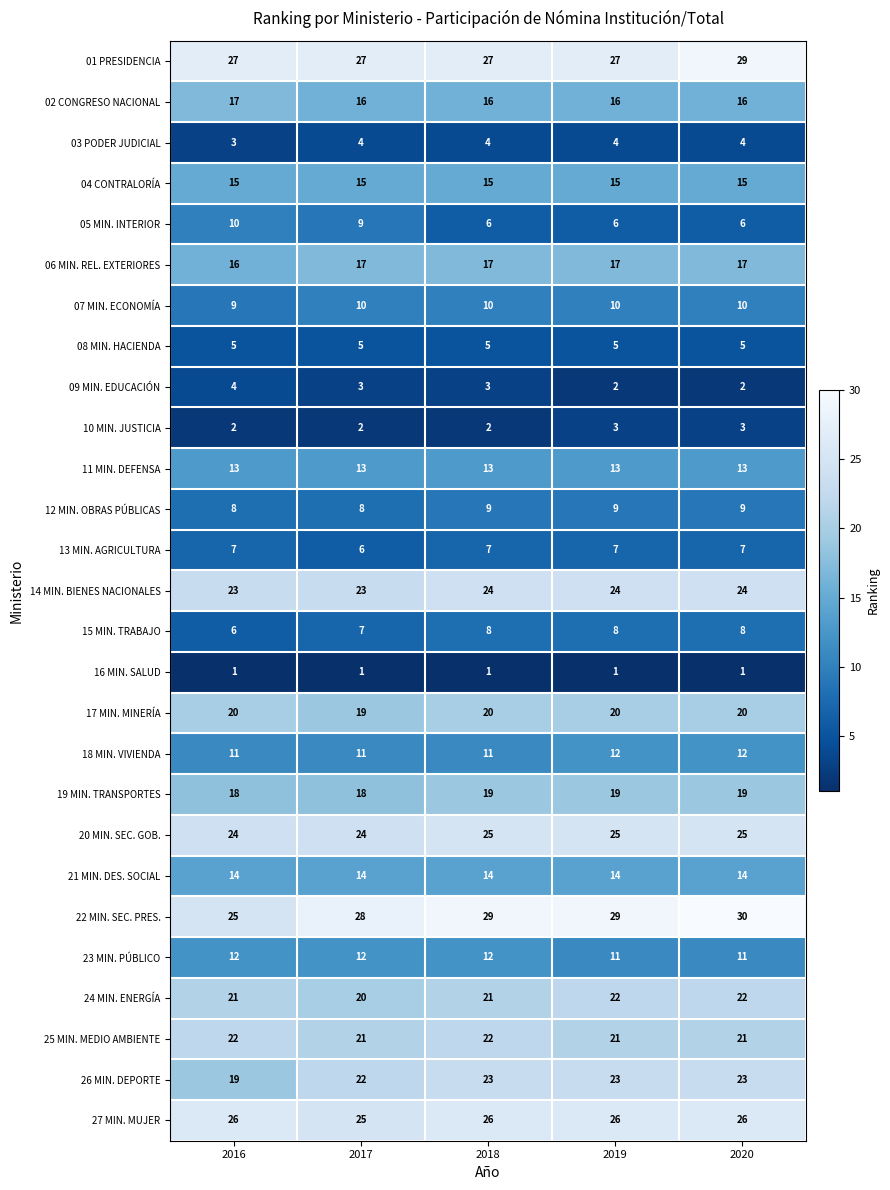

What is the spread (max minus min) of values at 2019?

28